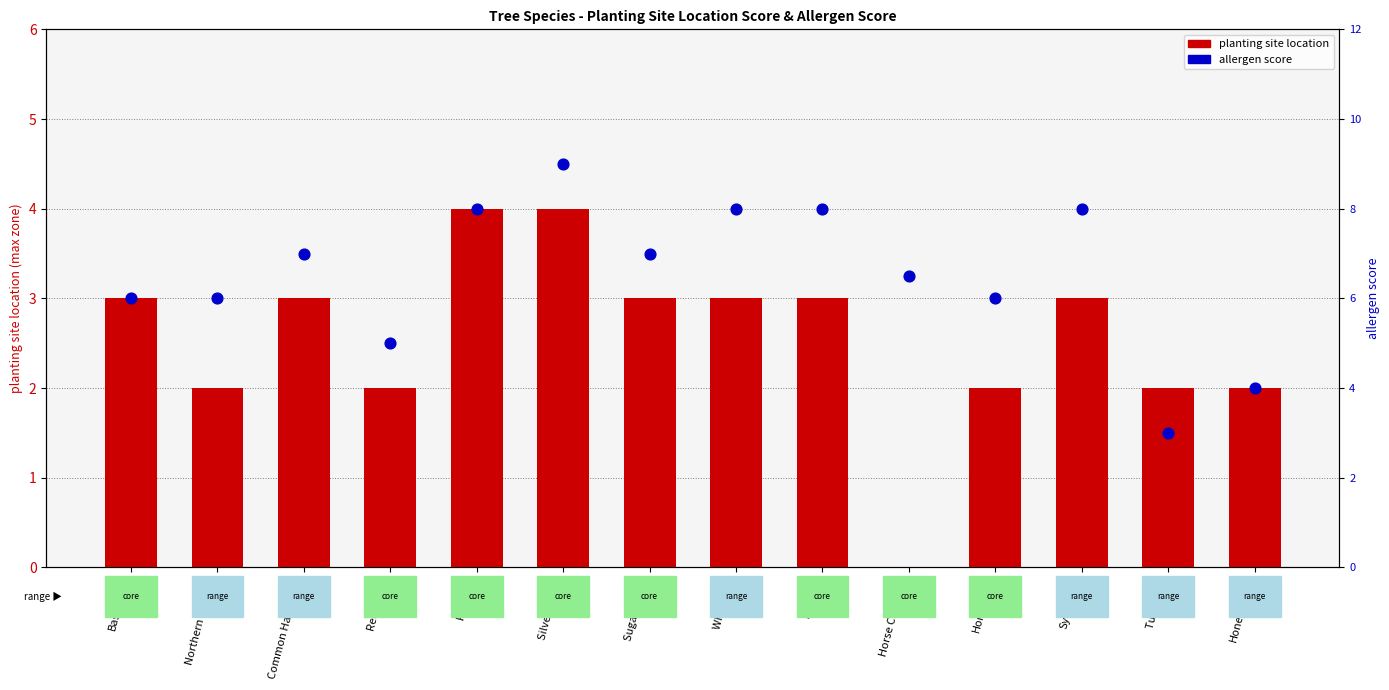

At how many categories does at least one series exceed 0?

14